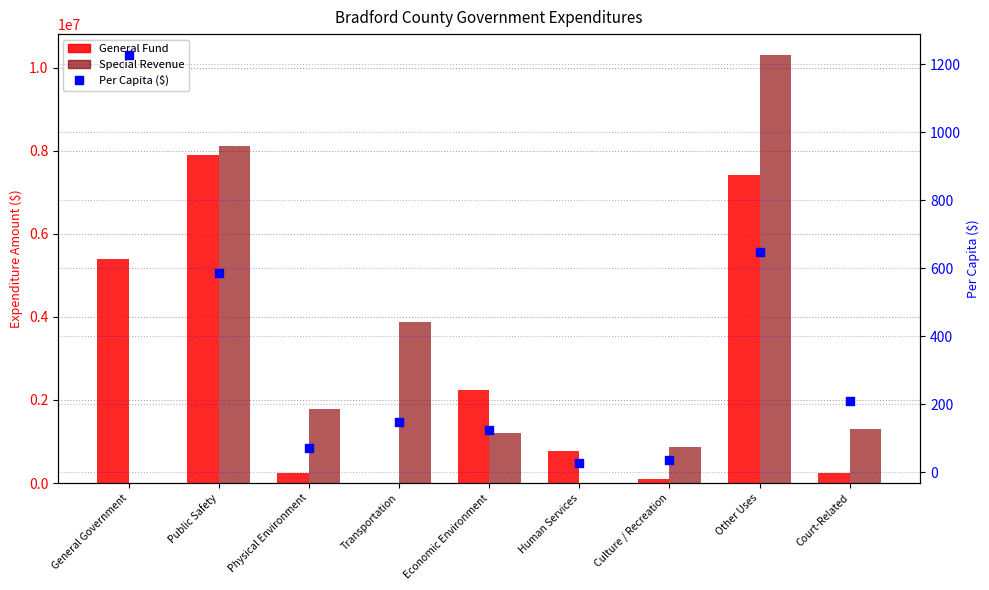

Which series has the widest spread of Y values?

Special Revenue